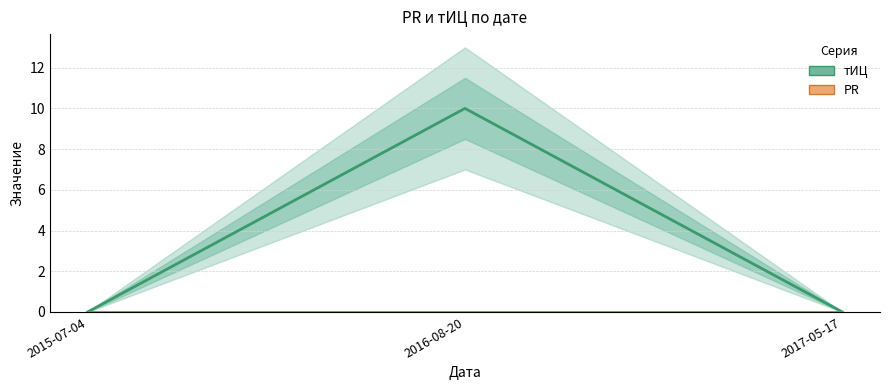

Reading left to right, what are all the values shown in this chart?

тИЦ: 2015-07-04=0	2016-08-20=10	2017-05-17=0
PR: 2015-07-04=0	2016-08-20=0	2017-05-17=0